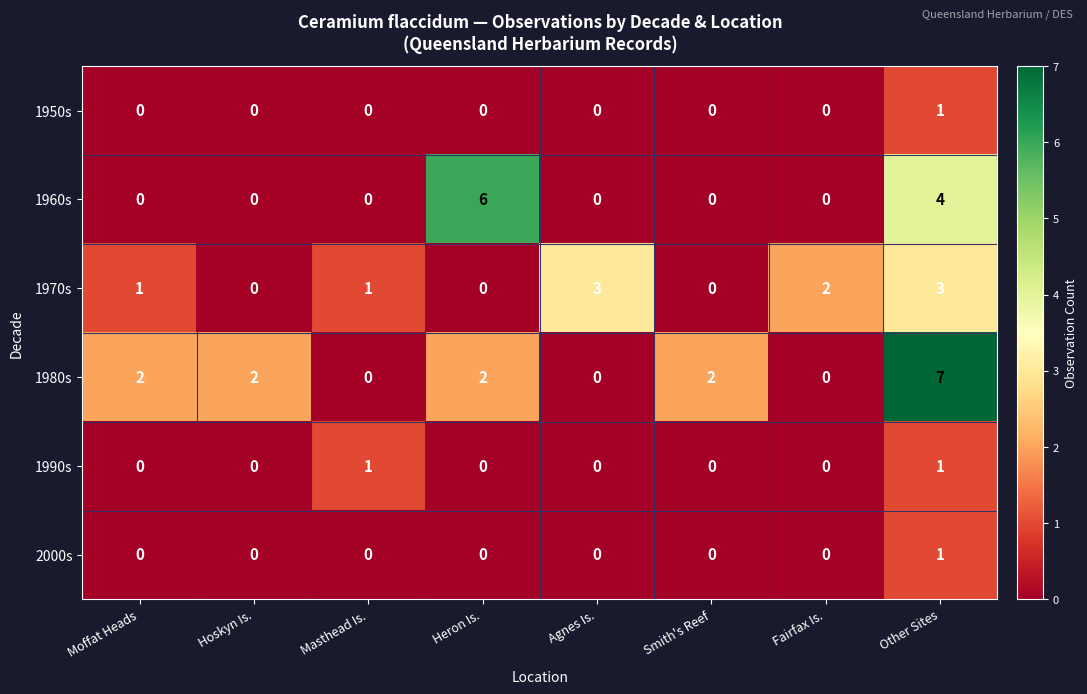

At which label is 1960s closest to 3?

Other Sites